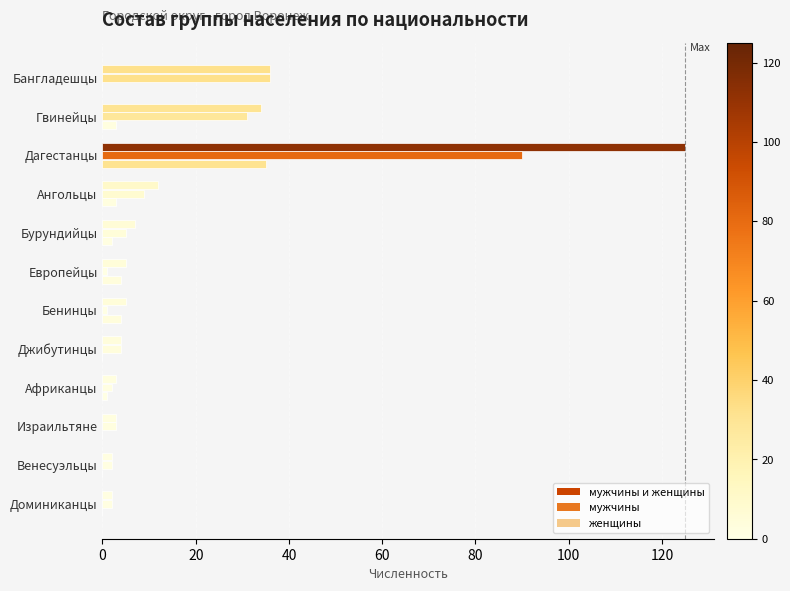

What position from the right is Бурундийцы?

8